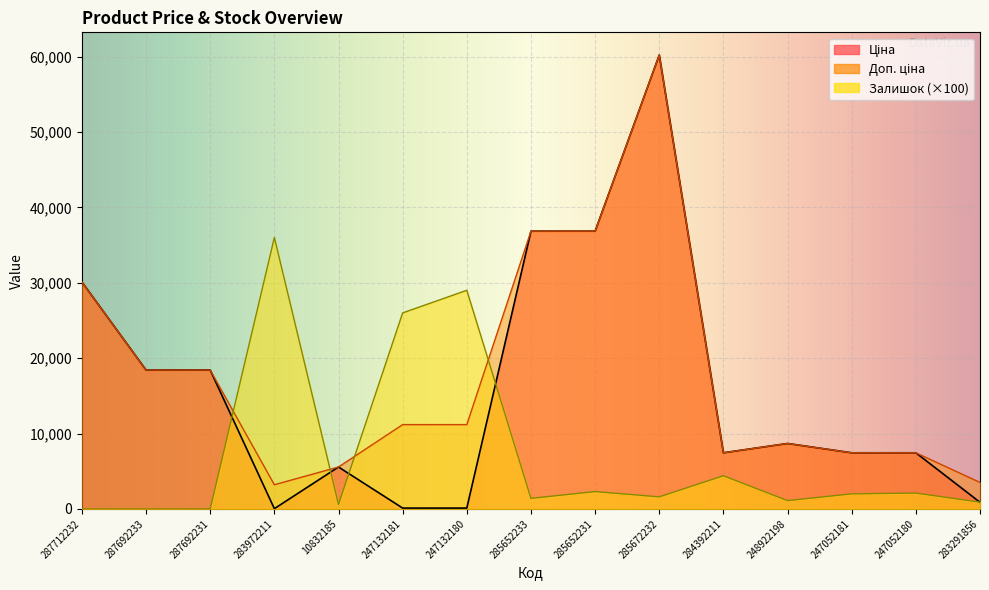

Where does the Залишок series first go above 1600?

283972211